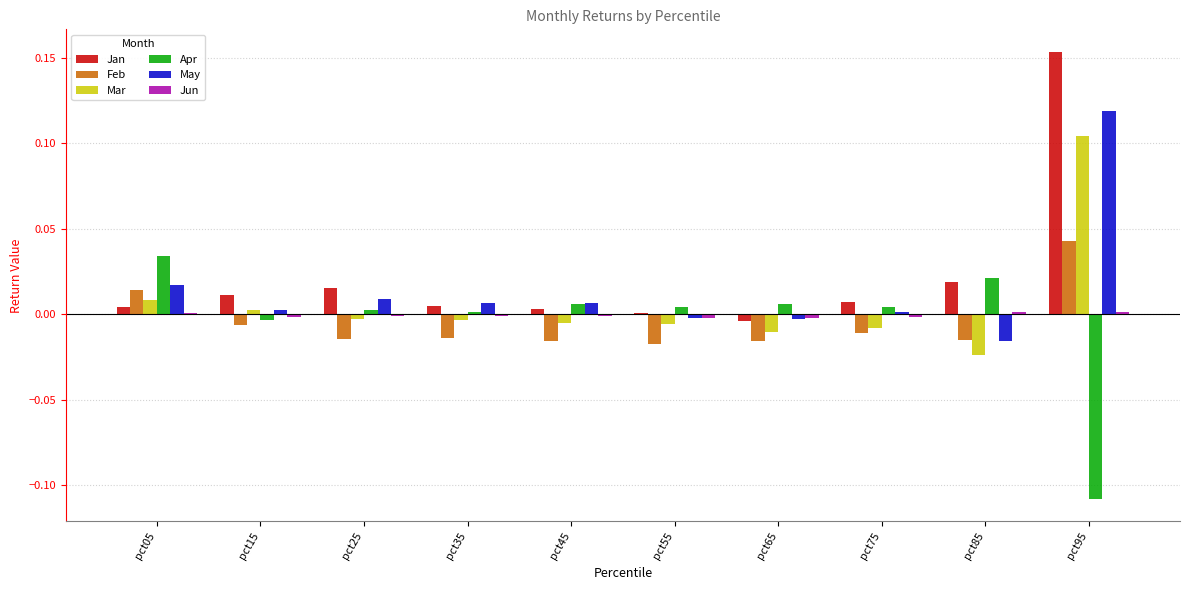

At which category does the chart reach its peak across all series?

pct95